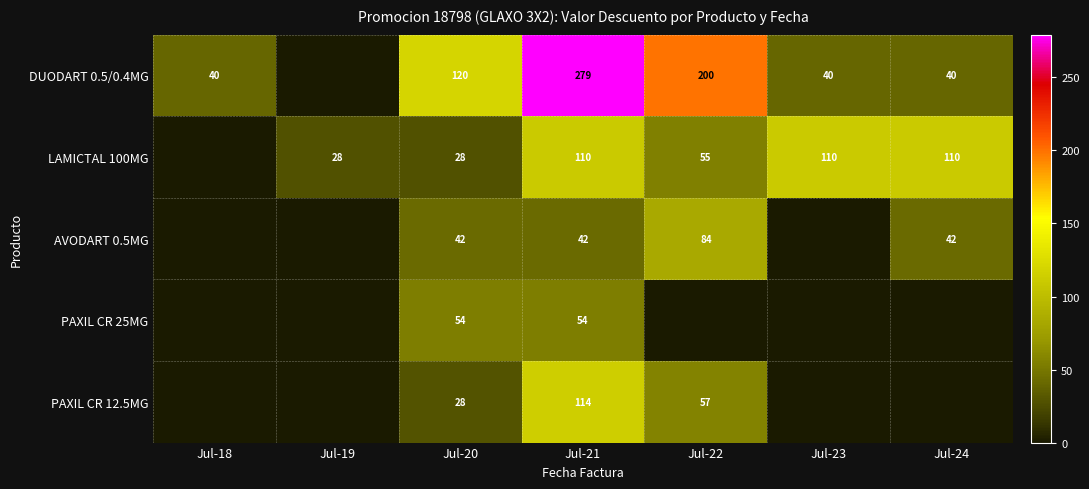

At which category does the chart reach its peak across all series?

Jul-21